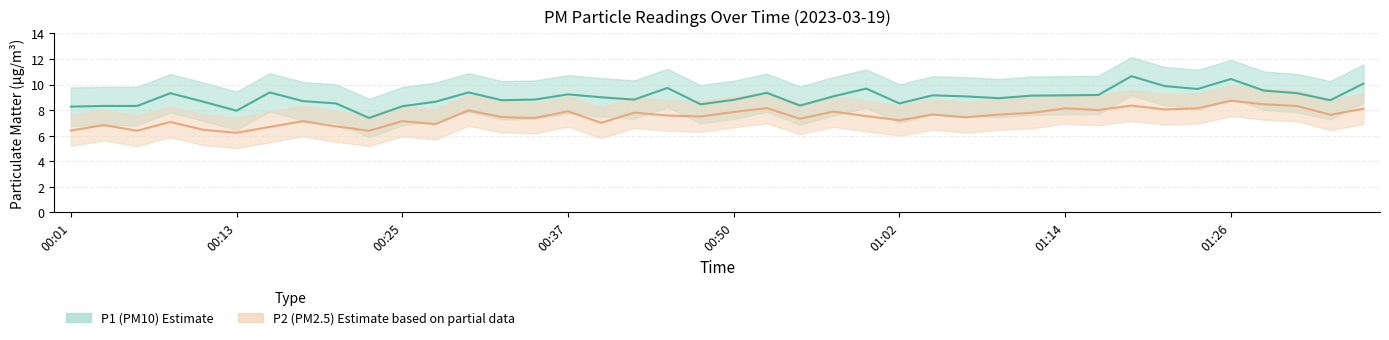

What is the label of the 32nd point from the right?

00:20